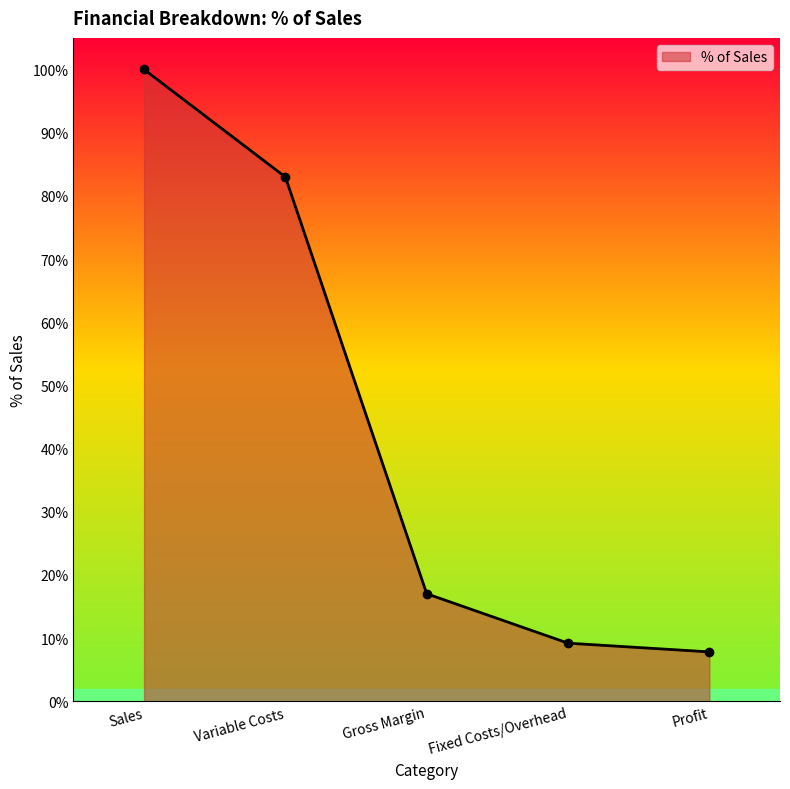

Rank the categories by value from highest to lowest.

Sales, Variable Costs, Gross Margin, Fixed Costs/Overhead, Profit